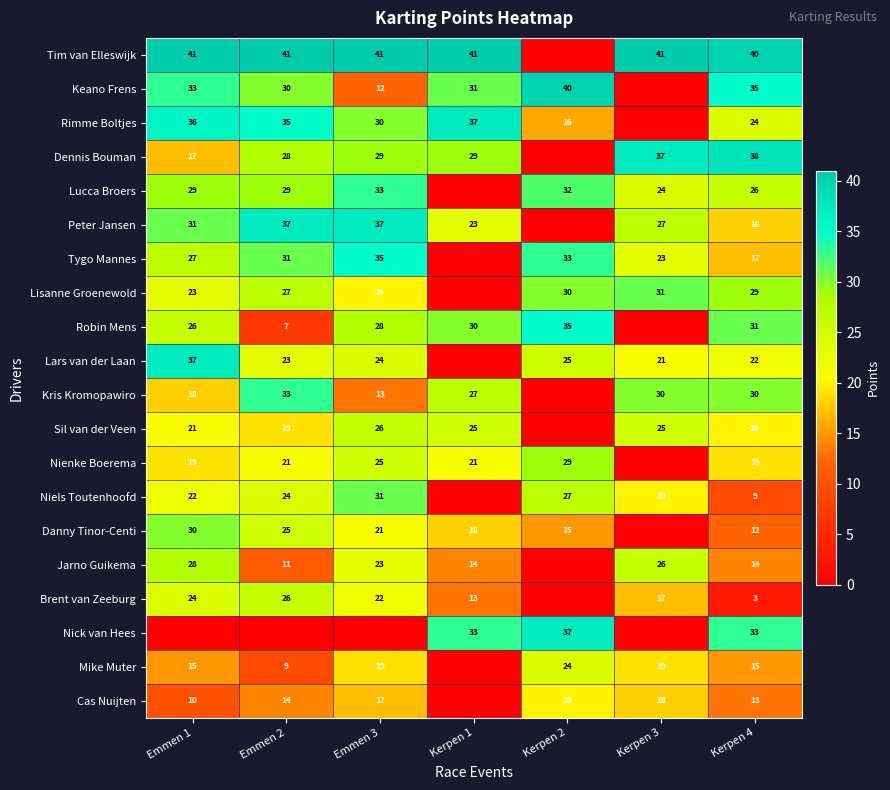

What is the difference between the Lucca Broers values at Emmen 3 and Kerpen 3?

9